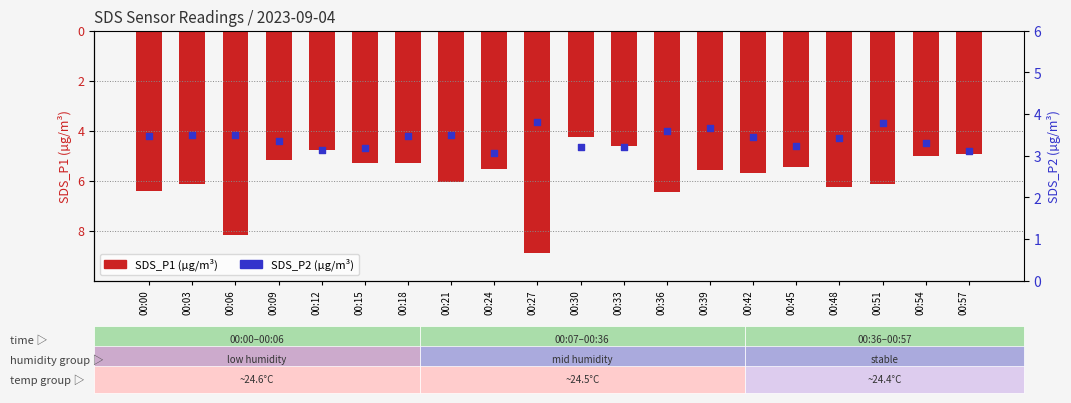

Is the value of SDS_P2 at 00:30 greater than the value of SDS_P1 at 00:39?

Yes